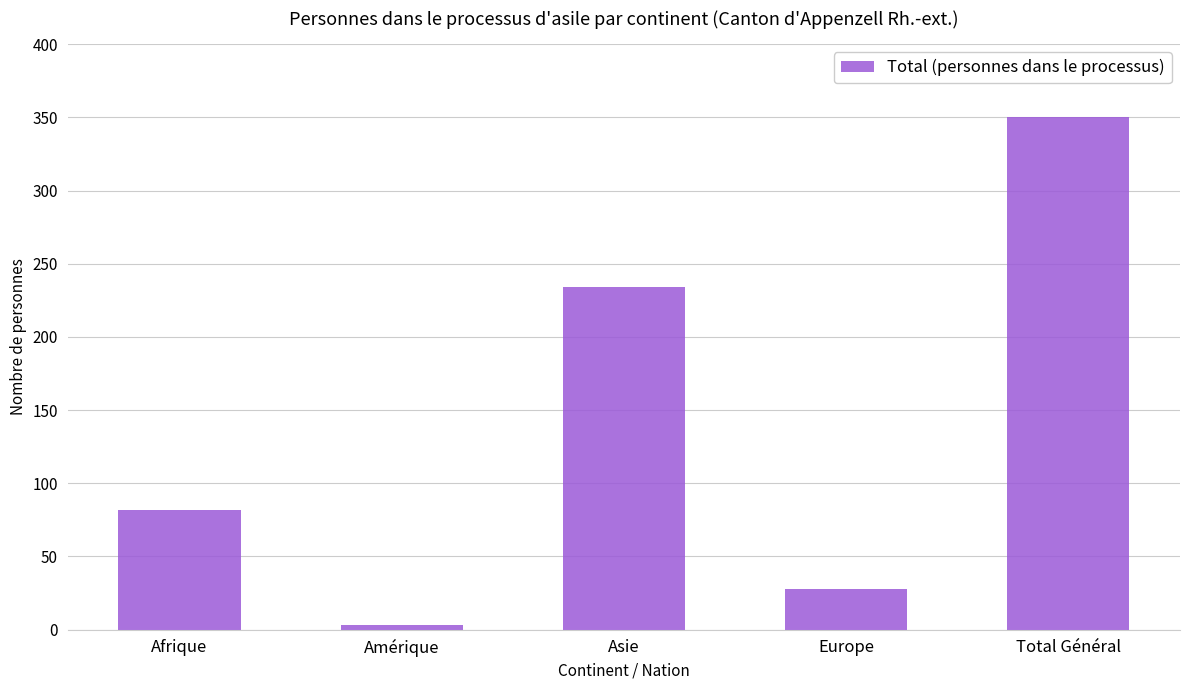

What is the value of the 1st bar from the left?

82